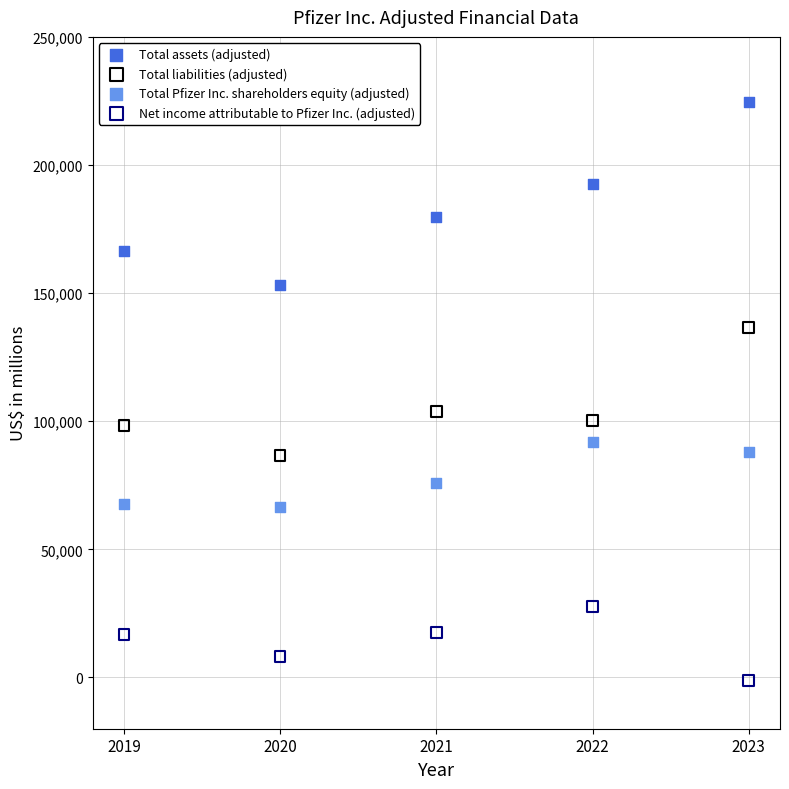

Which series has the widest spread of Y values?

Total assets (adjusted)